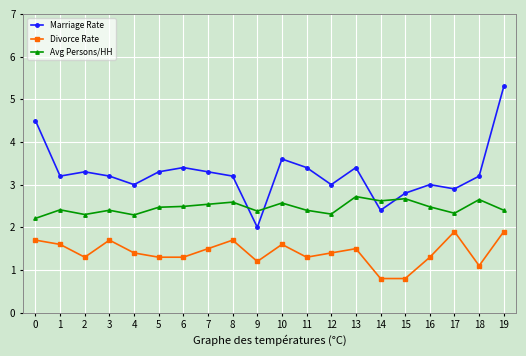

How many categories are shown in the chart?

20